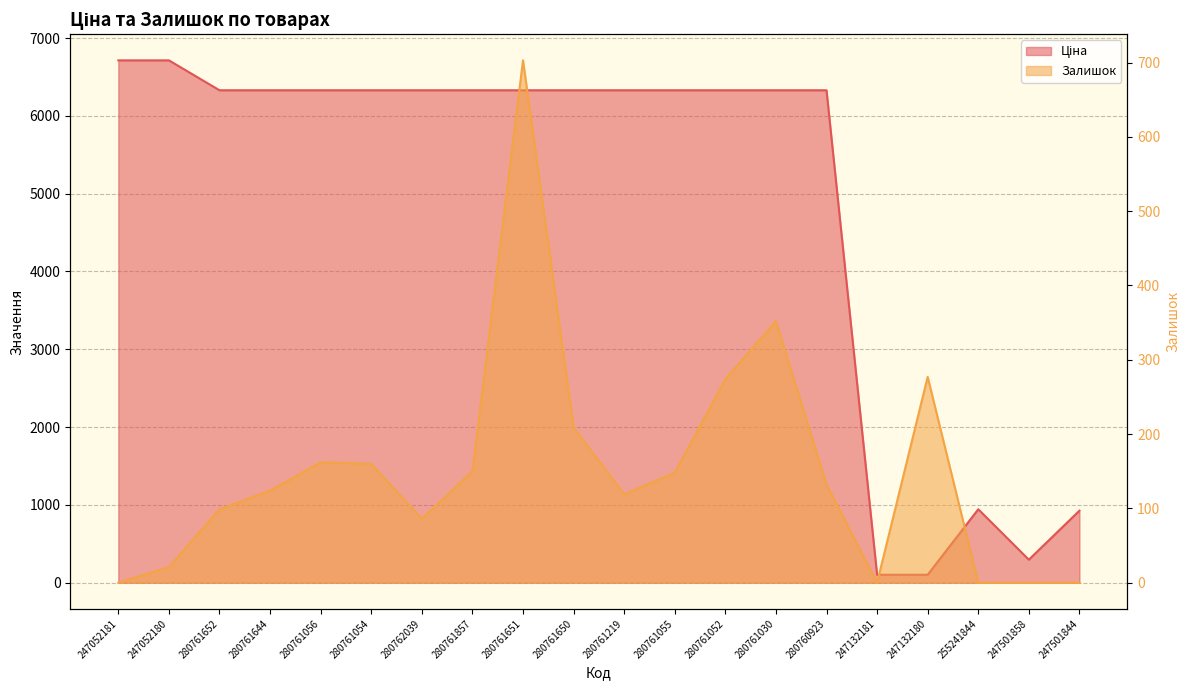

Where is the first local maximum for Залишок?

280761056